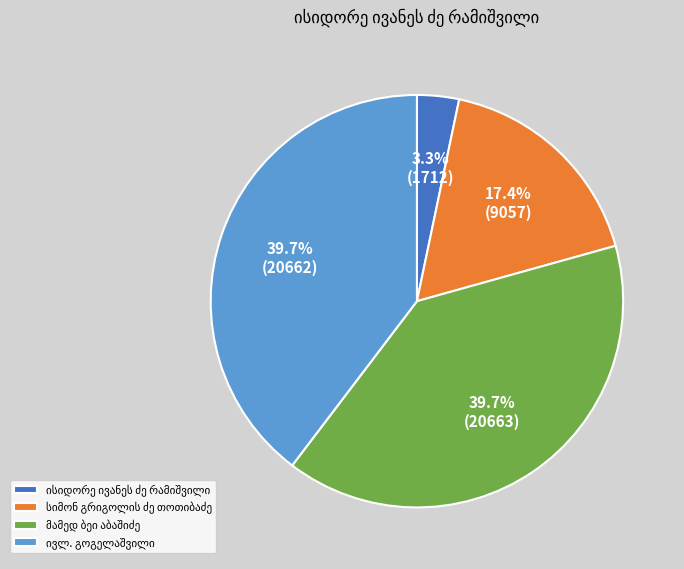

Does any single category account for the majority?

No